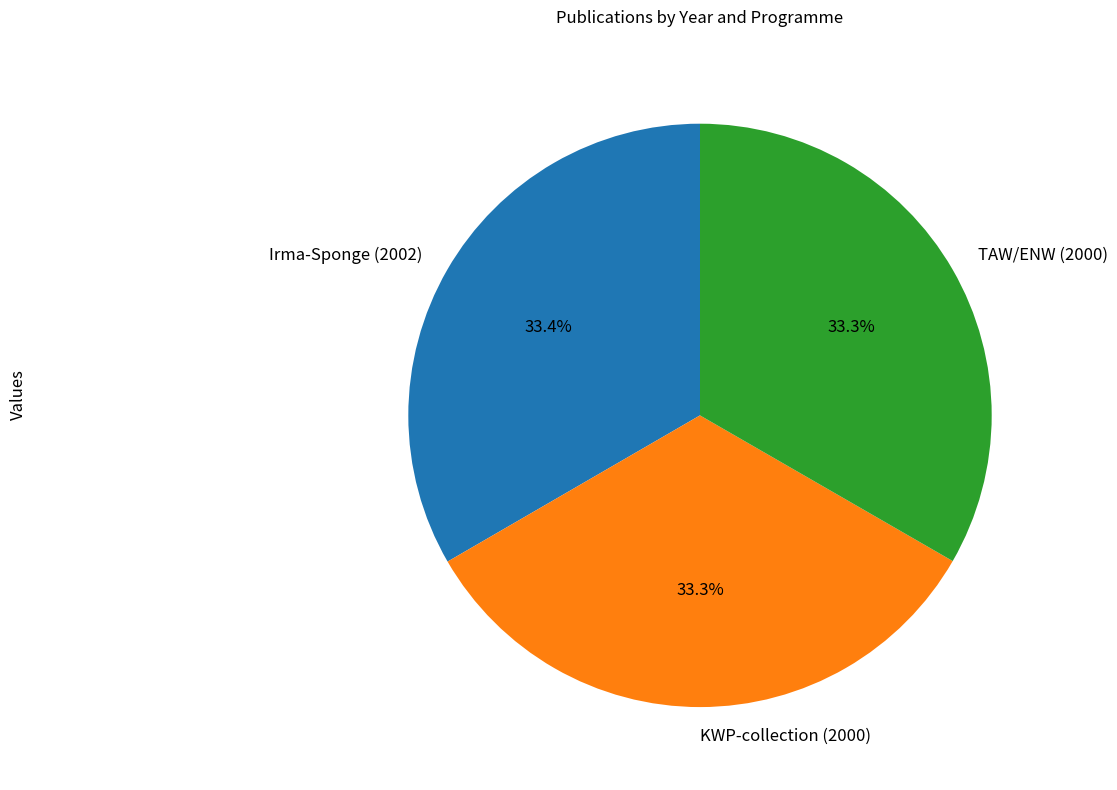

What is the ratio of the value at KWP-collection (2000) to the value at Irma-Sponge (2002)?

1.0